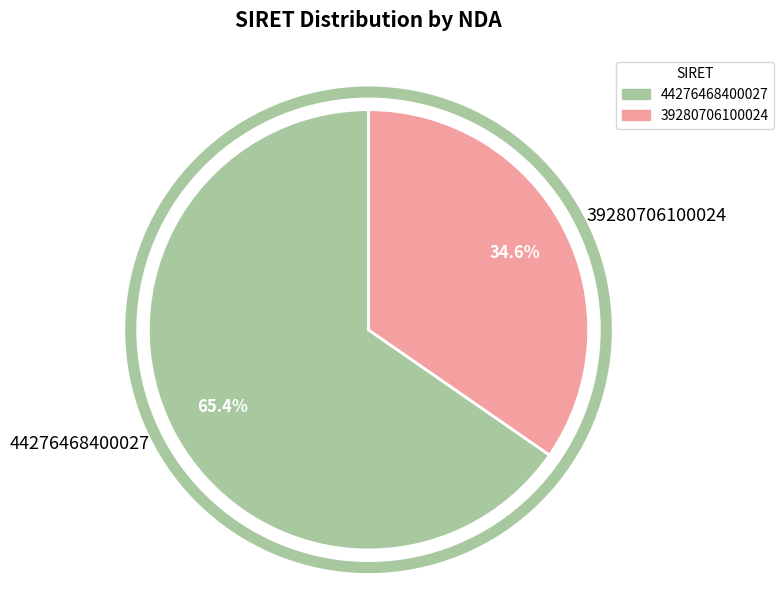

What is the majority slice?

44276468400027